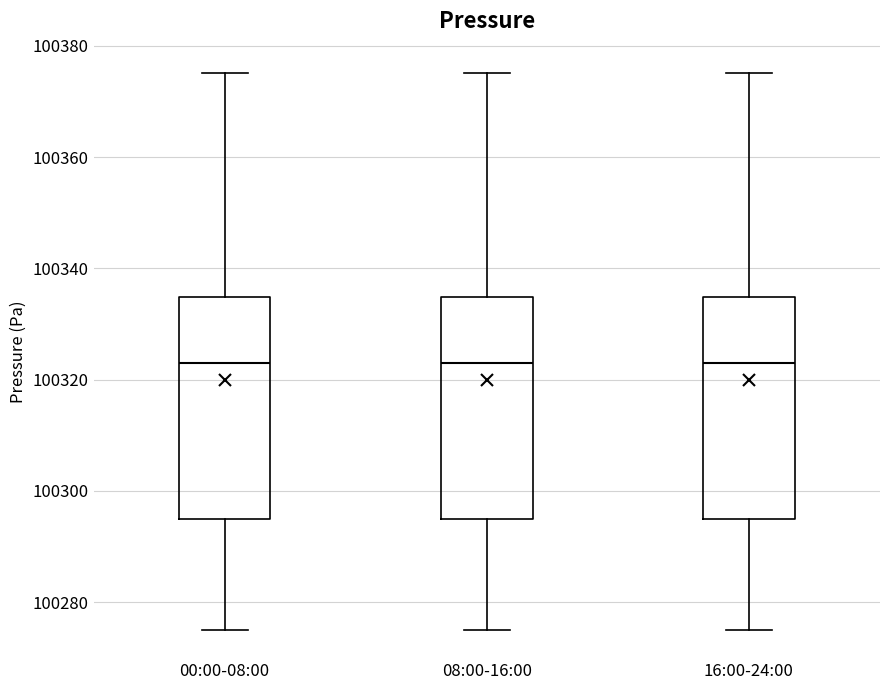

Where does the lower whisker of the box for 16:00-24:00 end on the y-axis? The values are not printed on the chart, so give them approximately, as read against the axis.

100274